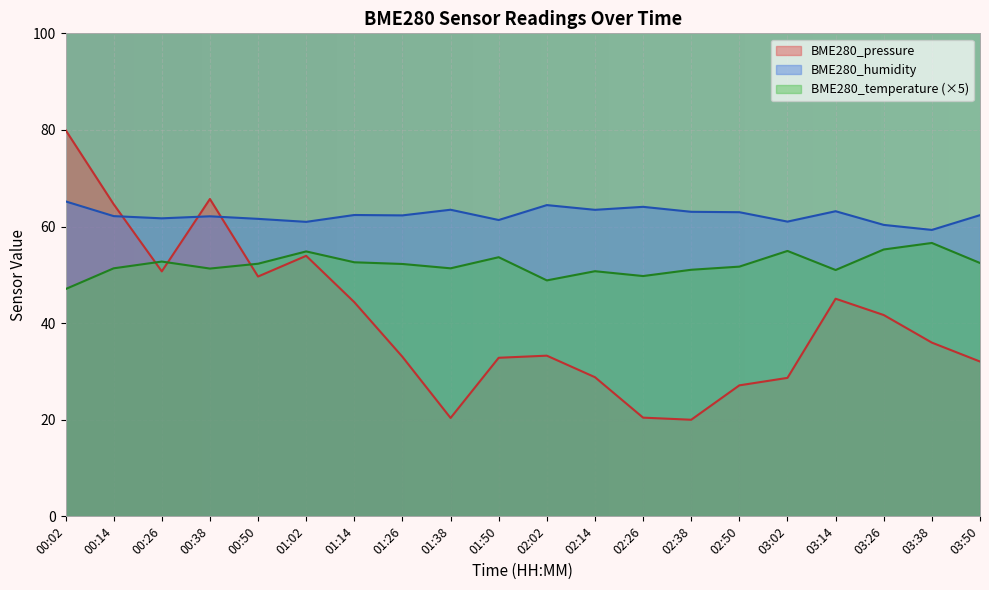

In BME280_humidity, how many points are lower than both neighbors (excluding endpoints)?

7